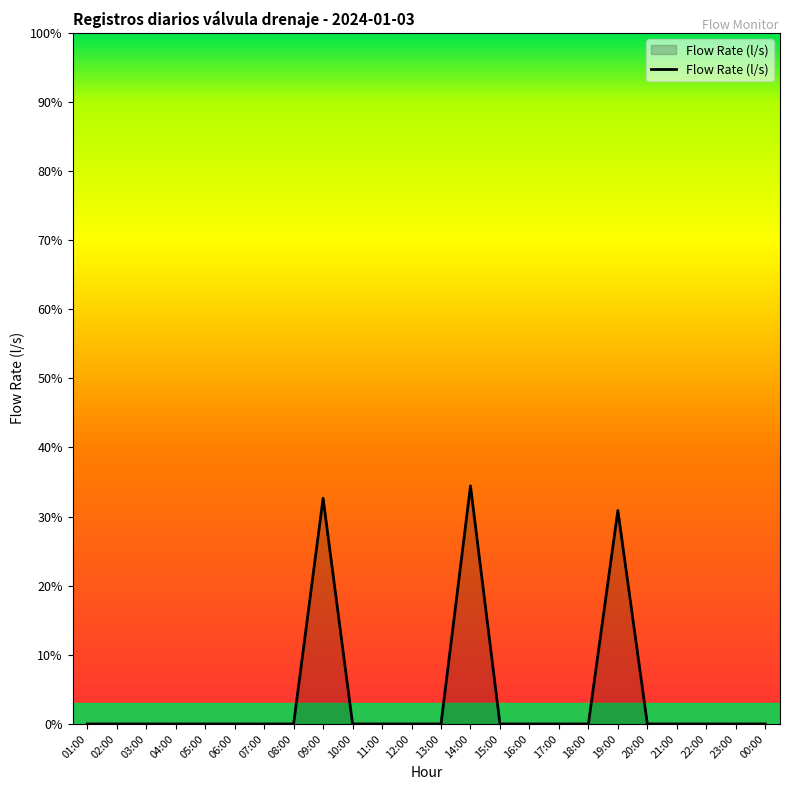

What is the difference between the maximum and minimum values?

34.4